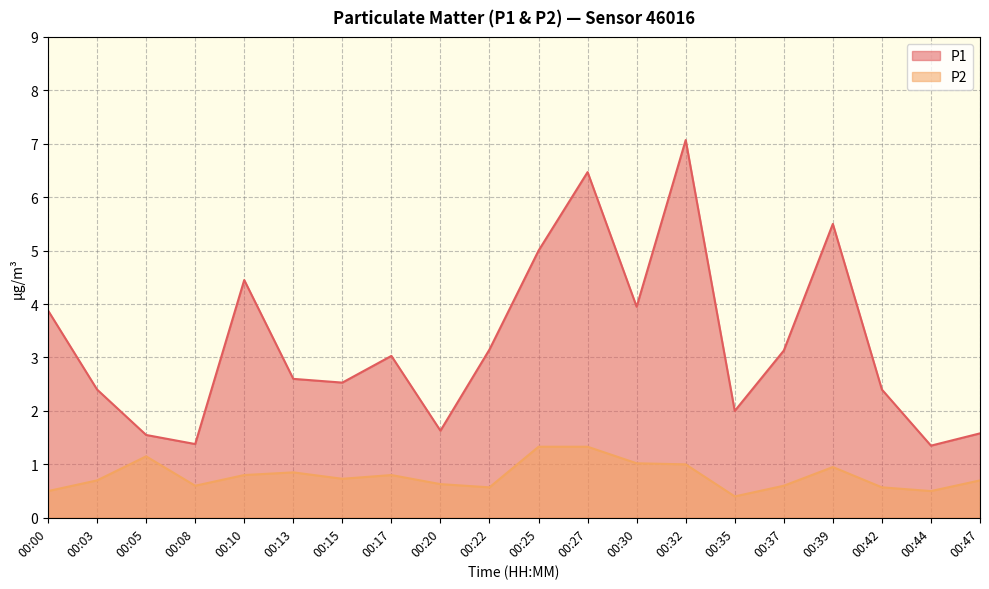

Is it true that P1 equals 3.1 at 00:37?

True